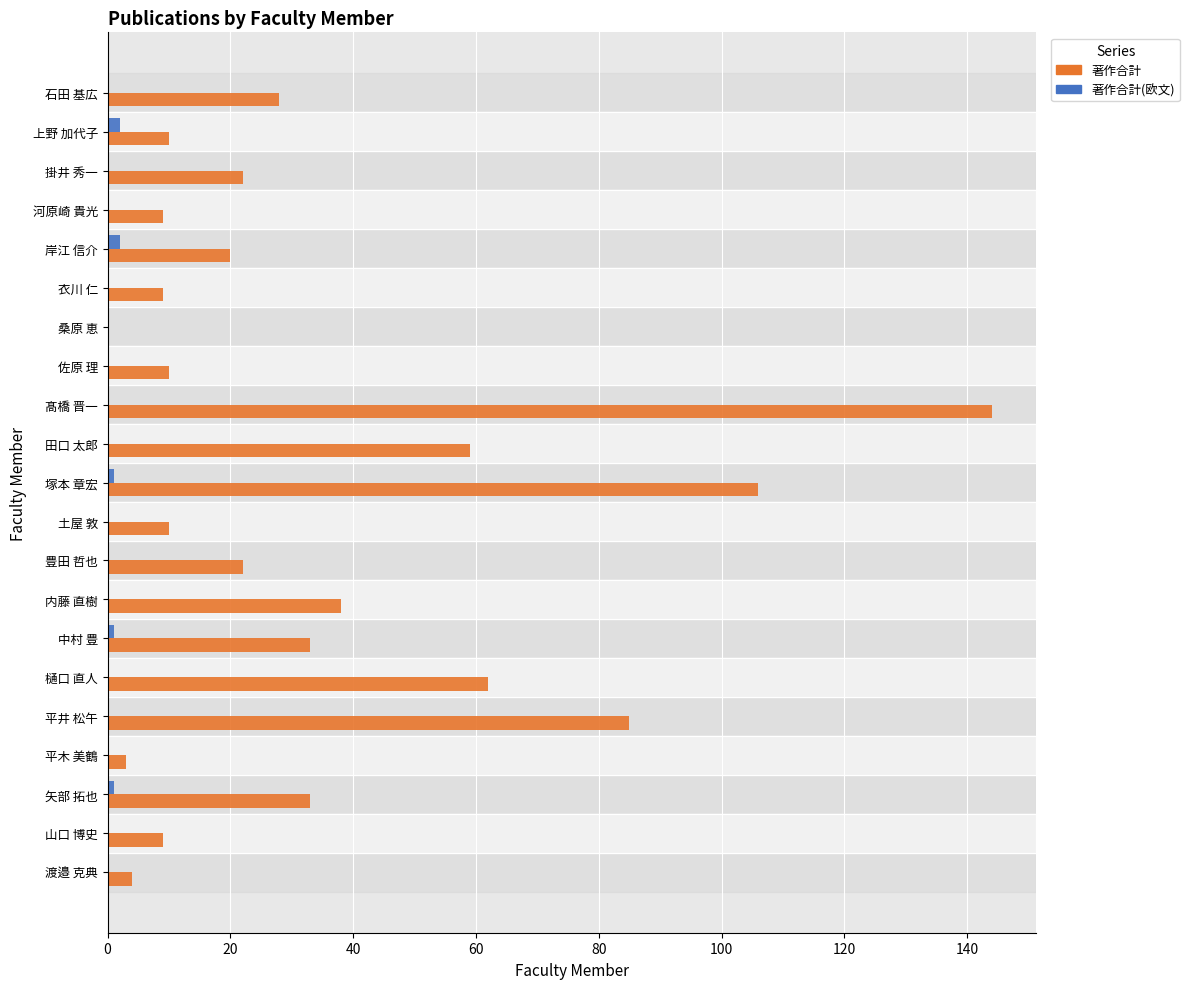

Which label corresponds to the largest value in the chart?

髙橋 晋一